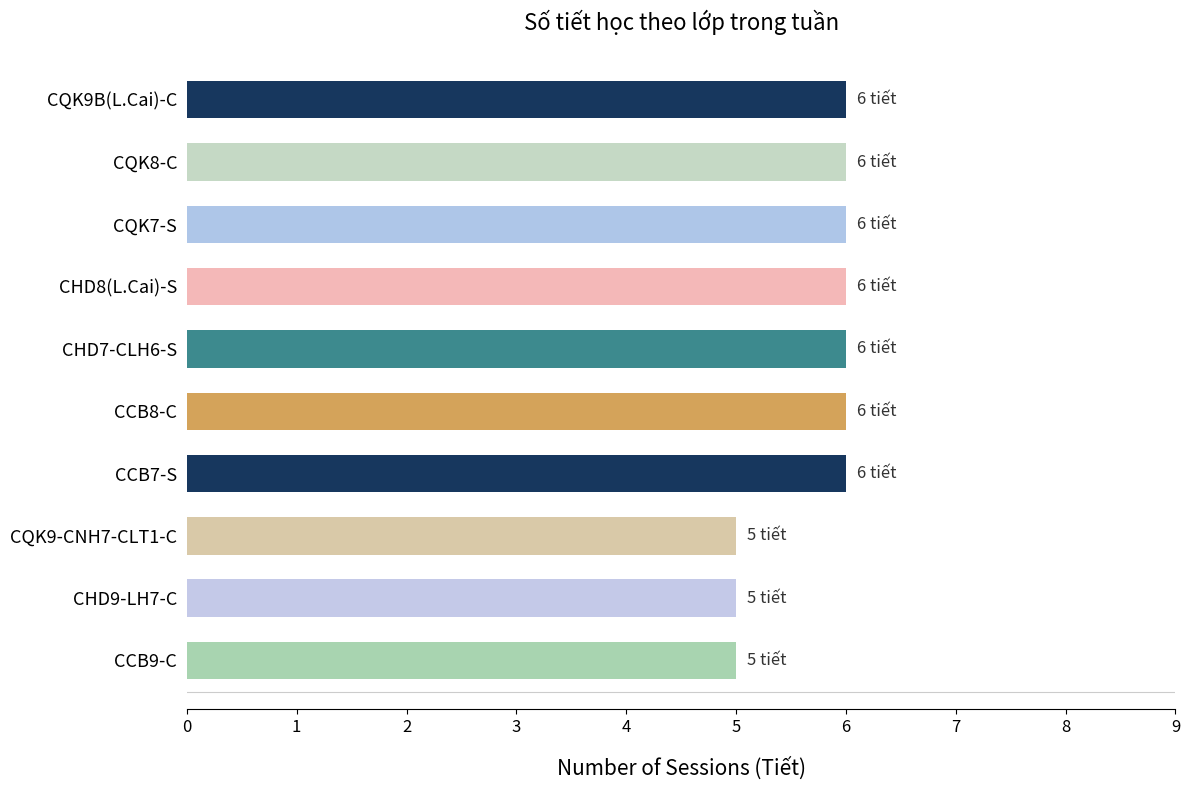

The chart shows a value of 5 at CQK9-CNH7-CLT1-C. True or false?

True